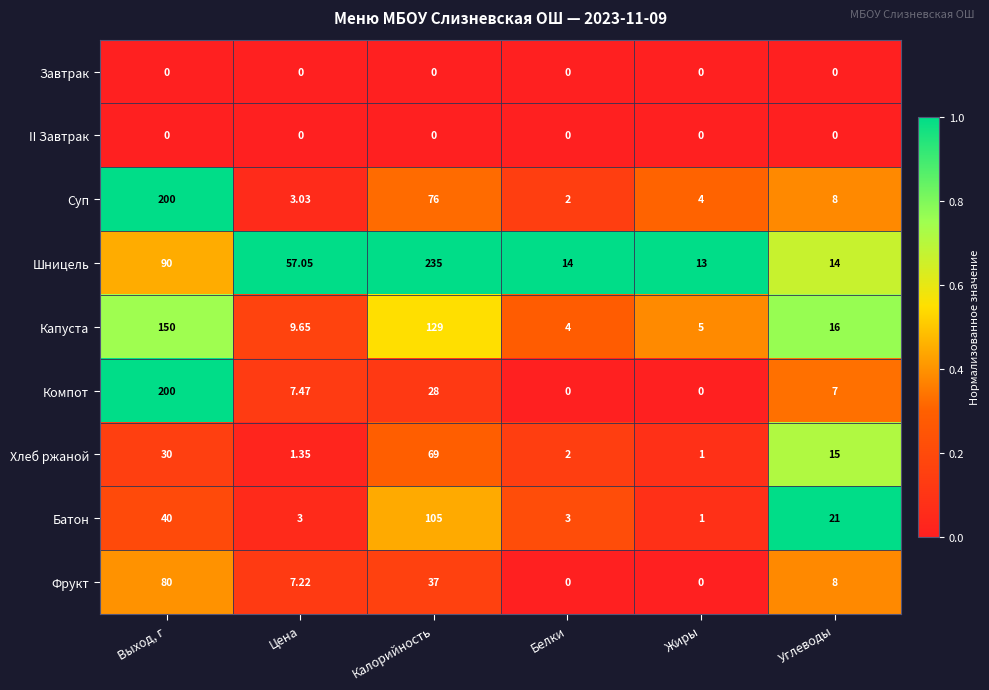

What is the difference between the highest and lowest values at Жиры?

13.0